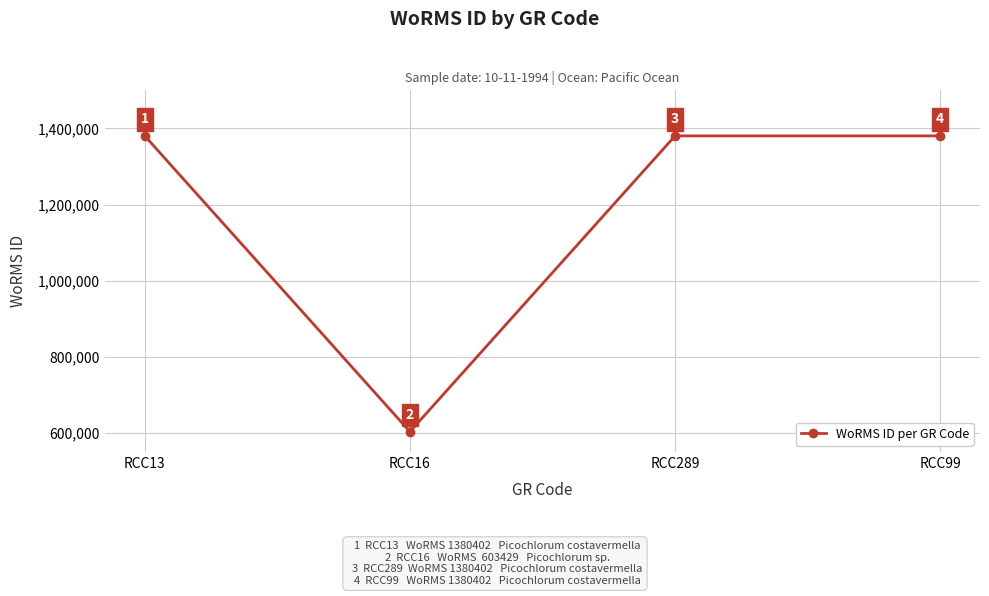

What is the label of the 4th point from the left?

RCC99